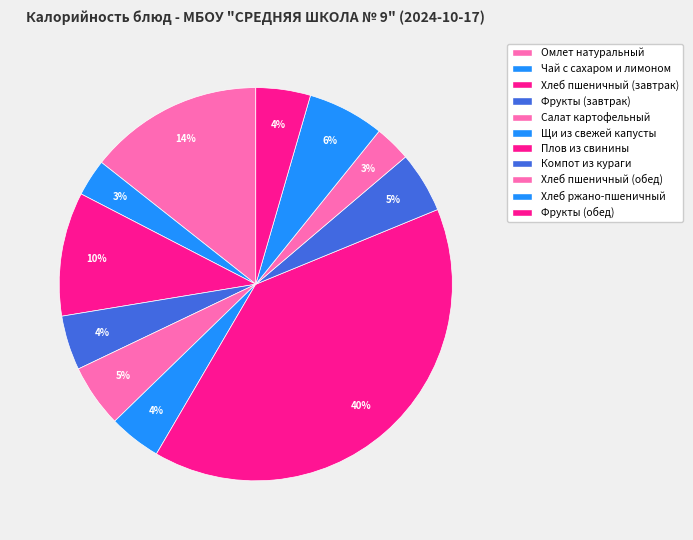

Count the number of slices in the pie.

11